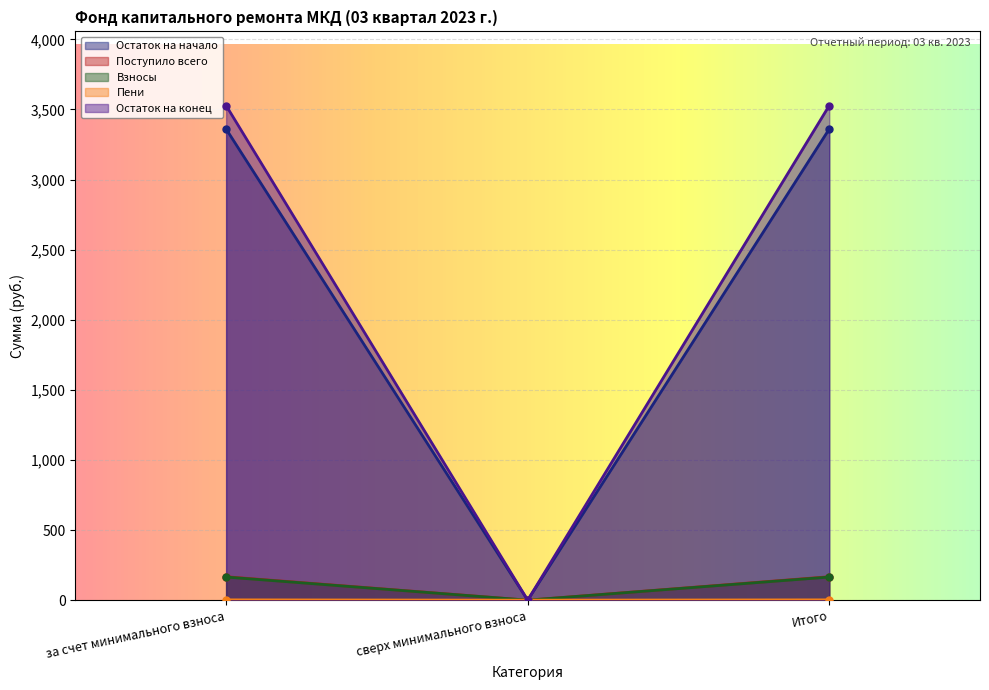

Which category has the highest value across all series?

за счет минимального взноса